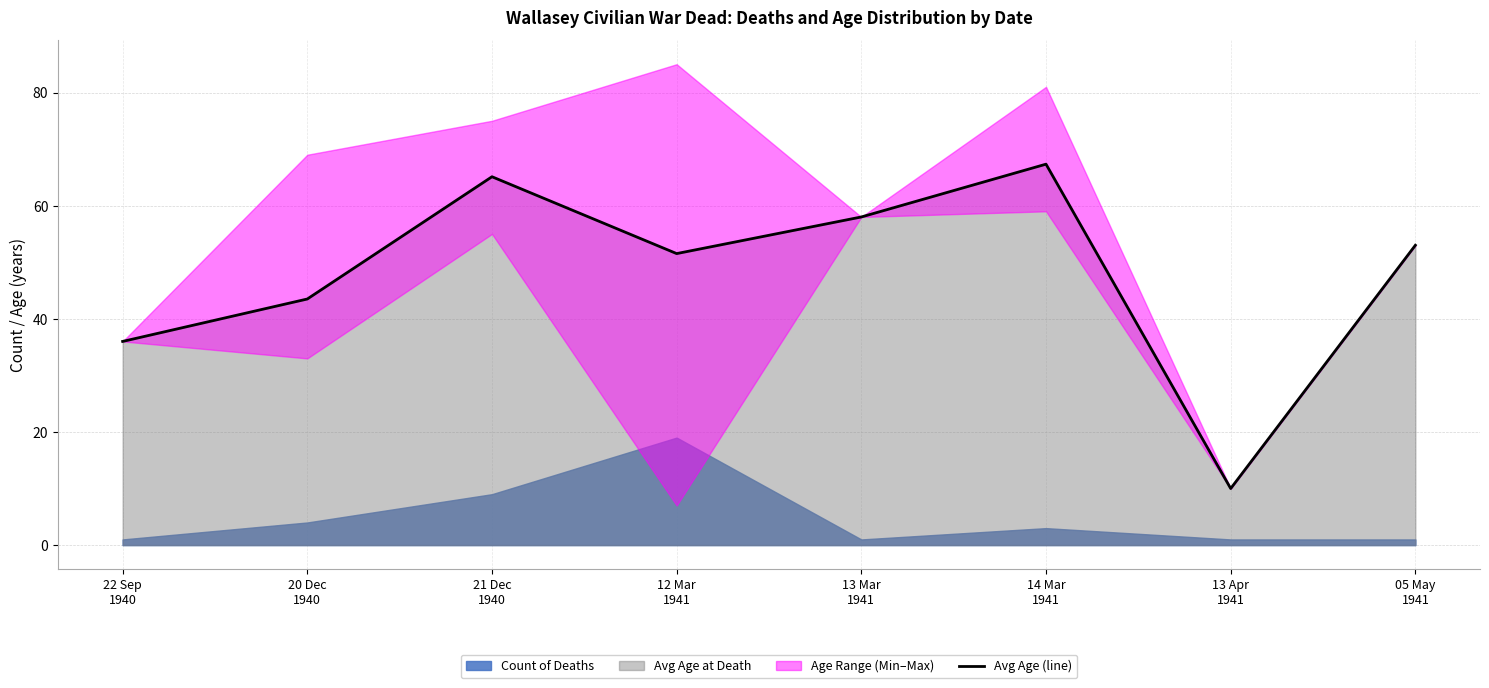

At which category does the data reach its first local valley?

12 Mar
1941